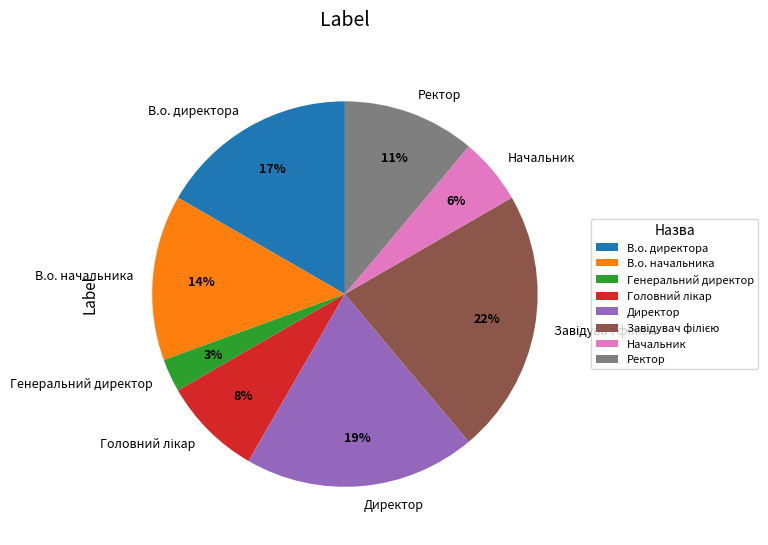

How many slices are in this pie chart?

8